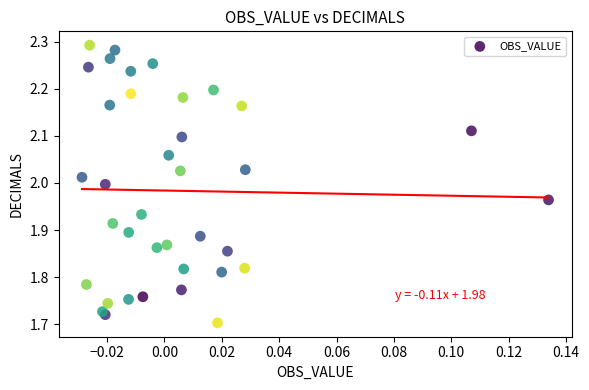

What is the range of Y values (max minus min)?

0.6